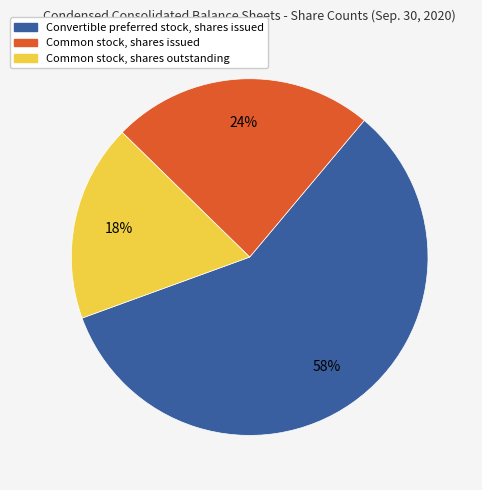

To the nearest percent, what percentage of the pie is Common stock, shares outstanding?

18%